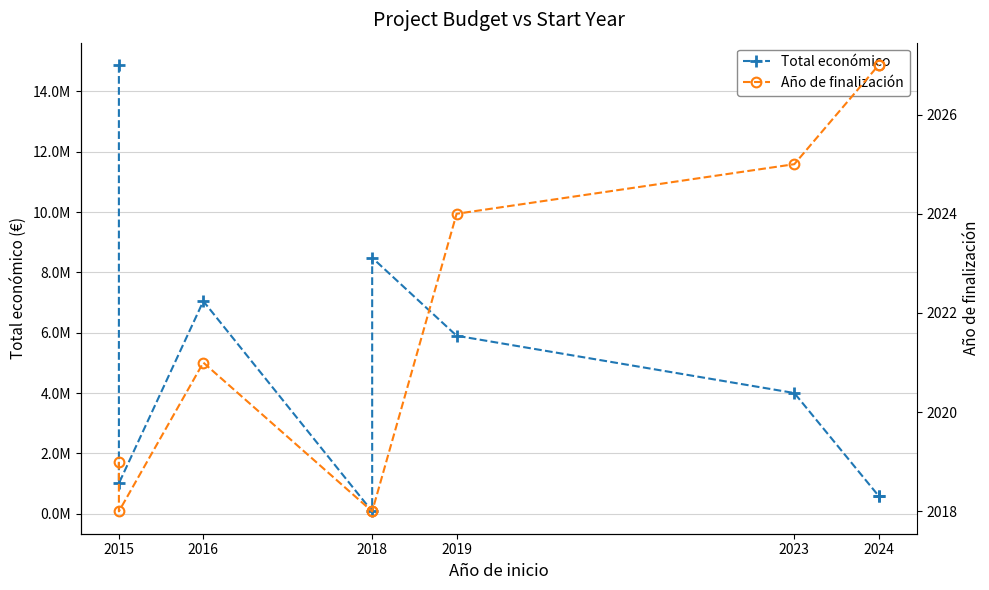

At which label does Total económico first exceed 3999937?

2015